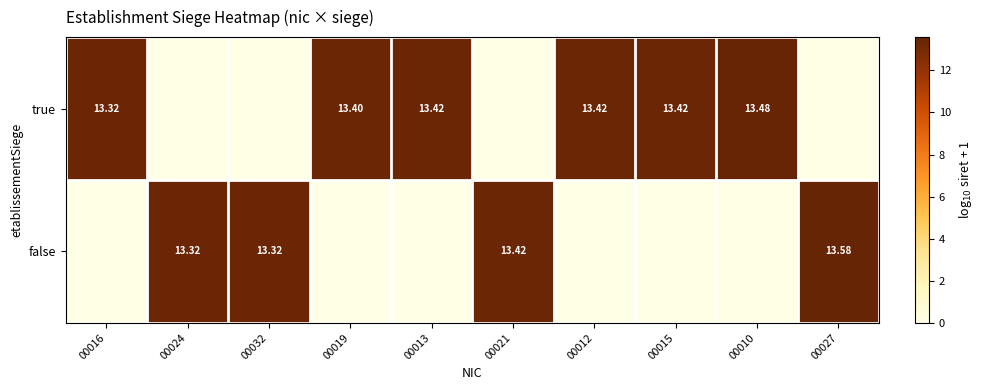

What is the difference between the highest and lowest values at 00021?

13.4